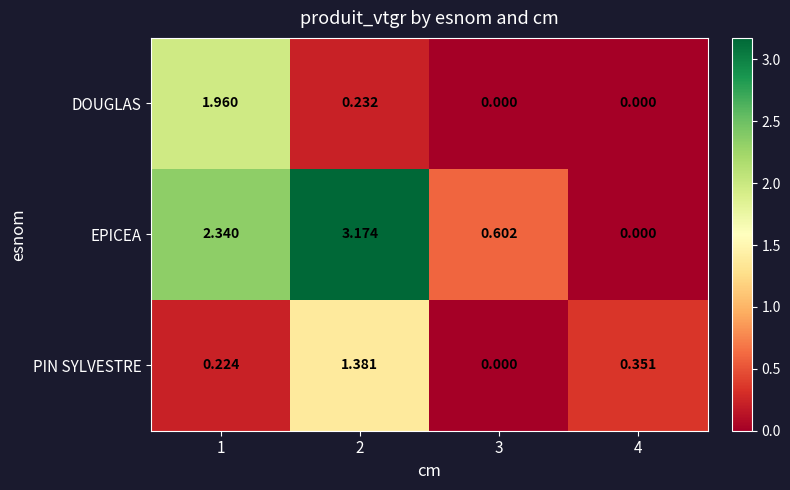

Is the value of DOUGLAS at 2 greater than the value of PIN SYLVESTRE at 1?

Yes